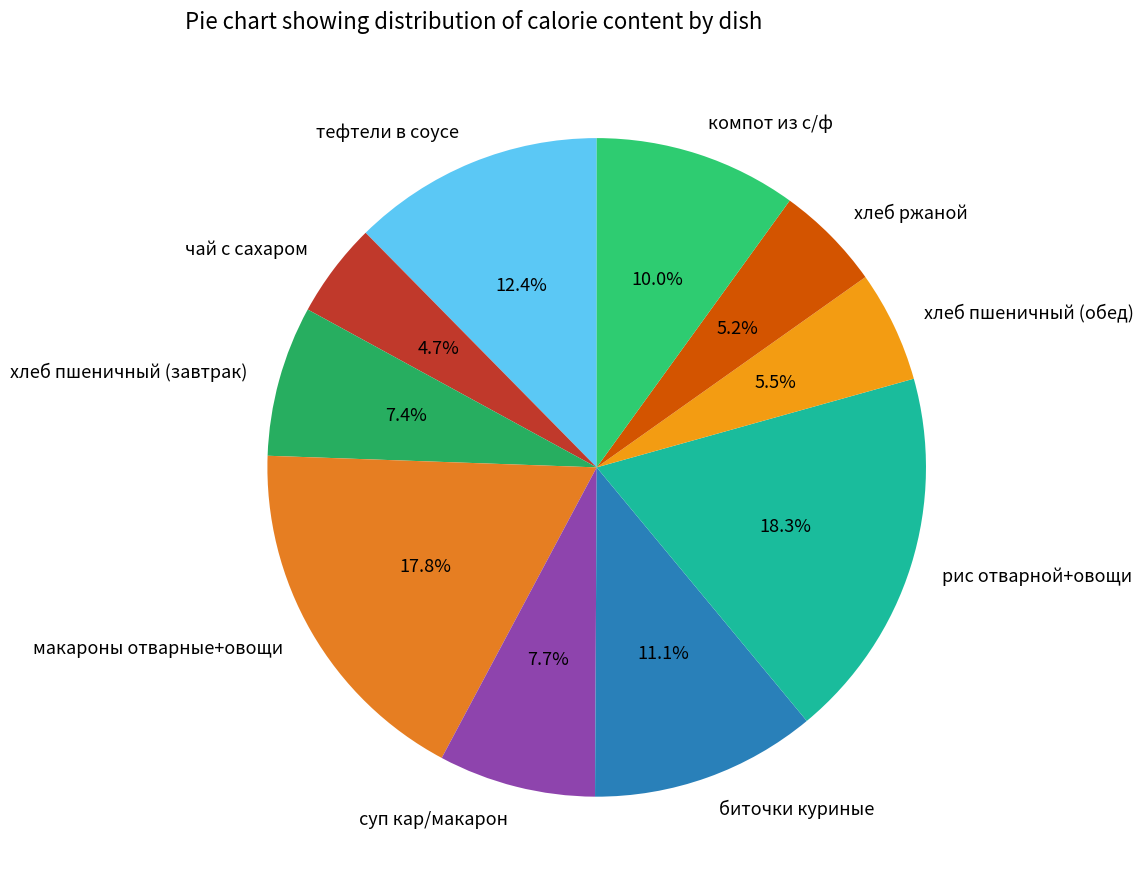

Which slice is the smallest?

чай с сахаром